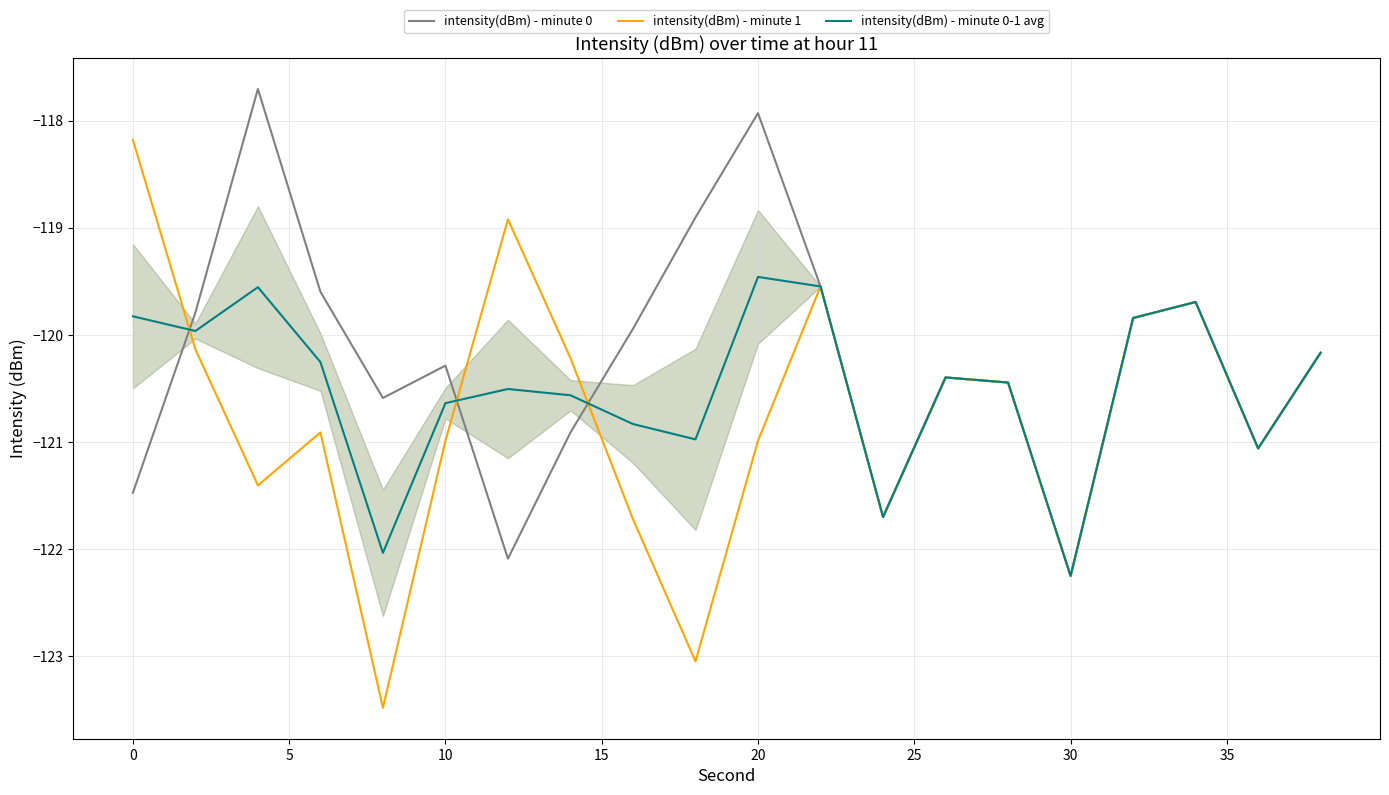

What is the value of the intensity(dBm) - minute 0 point at the 14th from the left?

-120.4